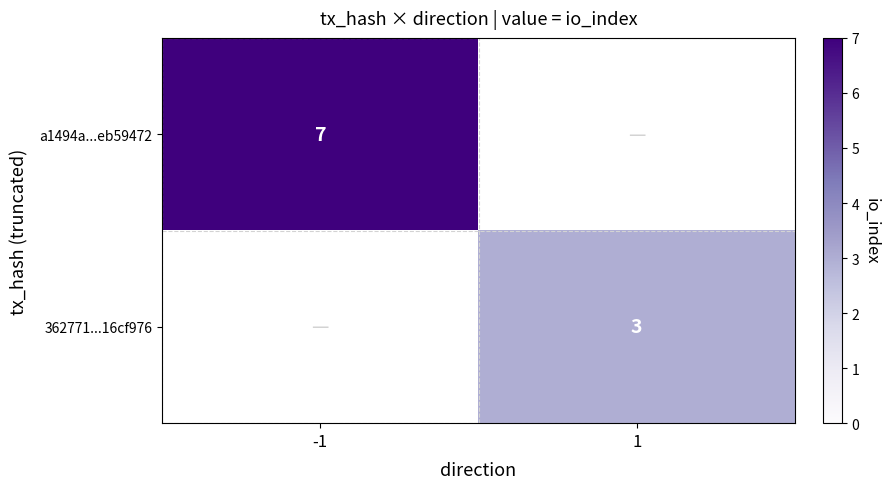

The value of a1494a...eb59472 at -1 is 7. True or false?

True